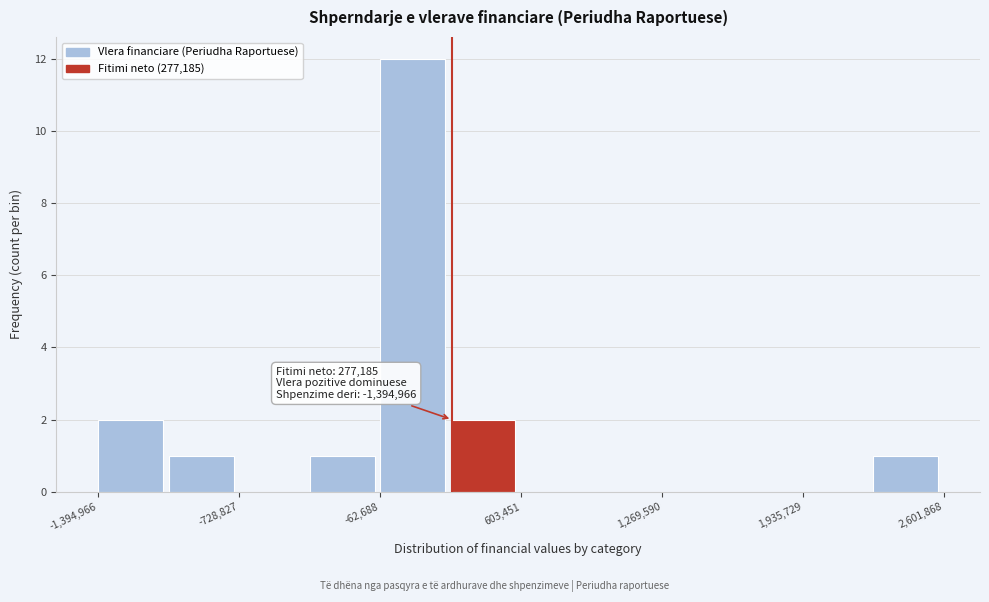

Read against the x-axis, roughly where is the centre of the tallest bar?

100000